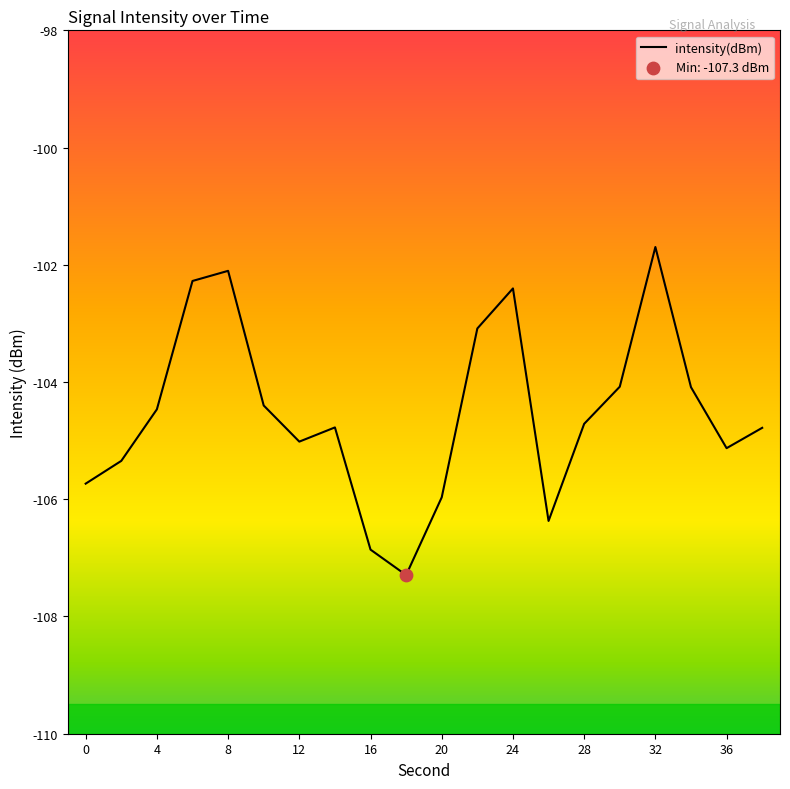

What is the greatest value displayed?

-101.7